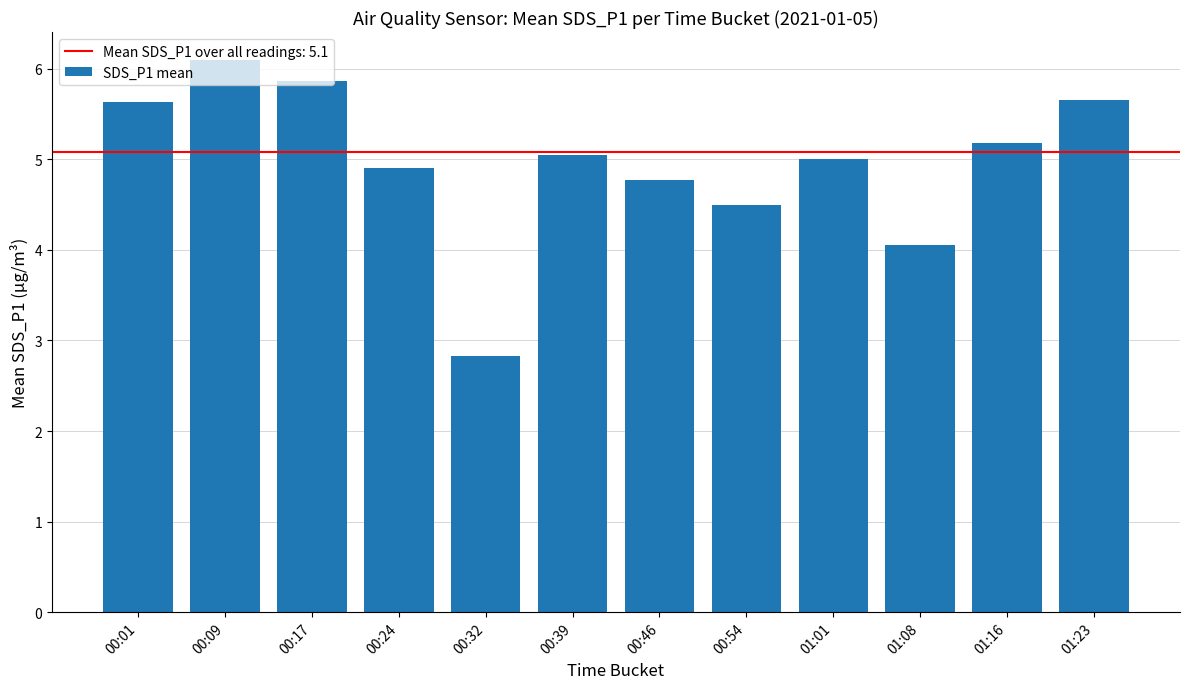

True or false: the data shows 5.9 at 00:17.

True